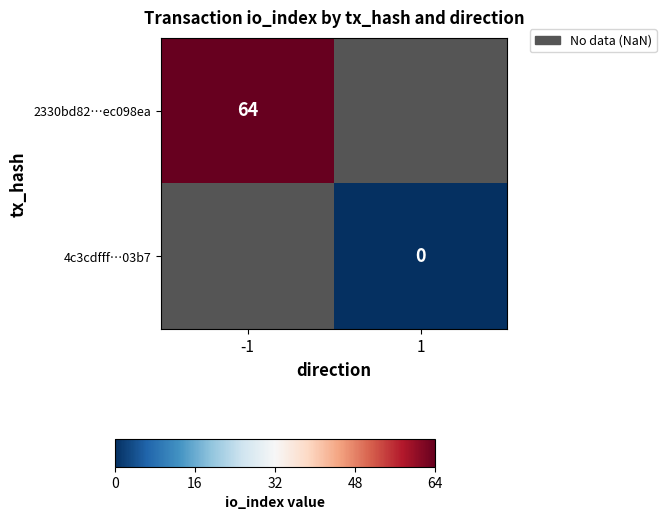

The value of 2330bd82…ec098ea at -1 is 110.3. True or false?

False